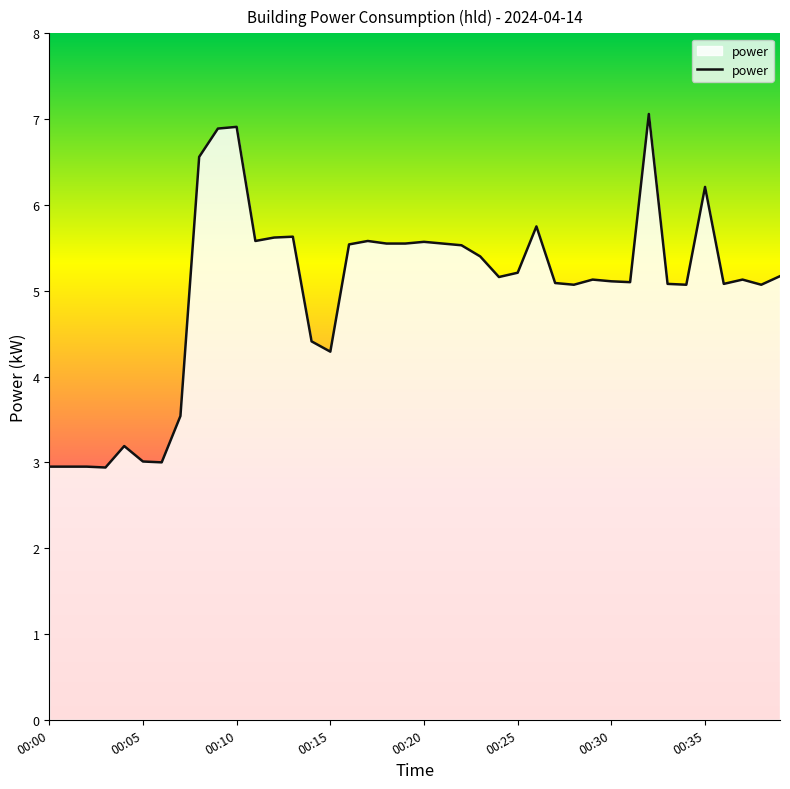

What is the greatest value displayed?

7.1